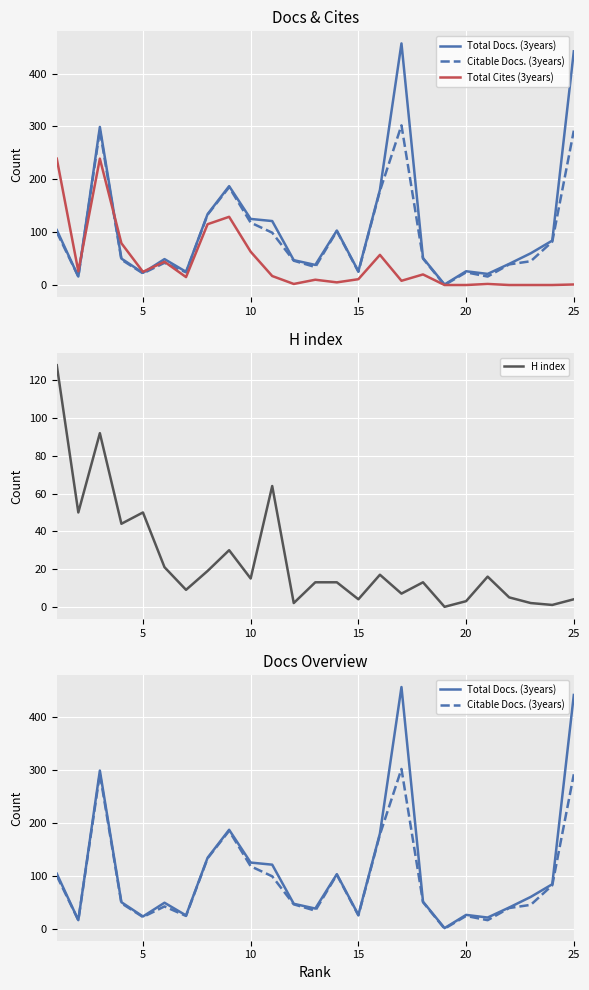

The value of H index at 15 is 4. True or false?

True